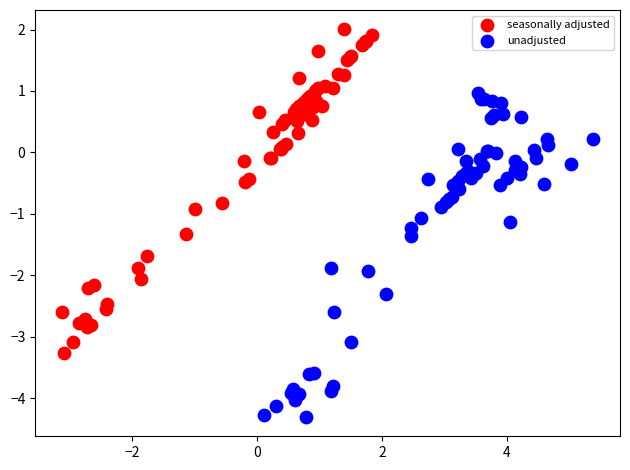

Which series contains the highest Y value?

seasonally adjusted